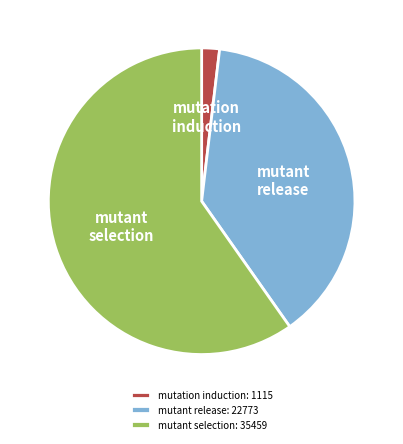

How many segments does this pie chart have?

3